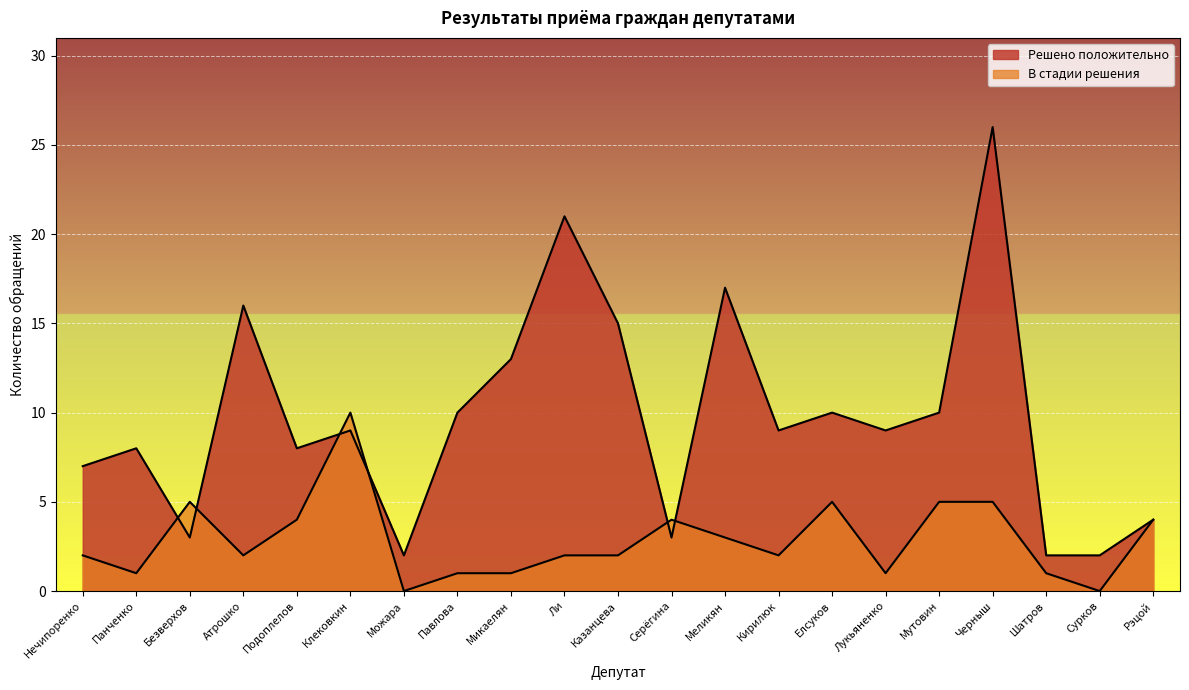

Between Панченко and Павлова, which is larger?

Павлова